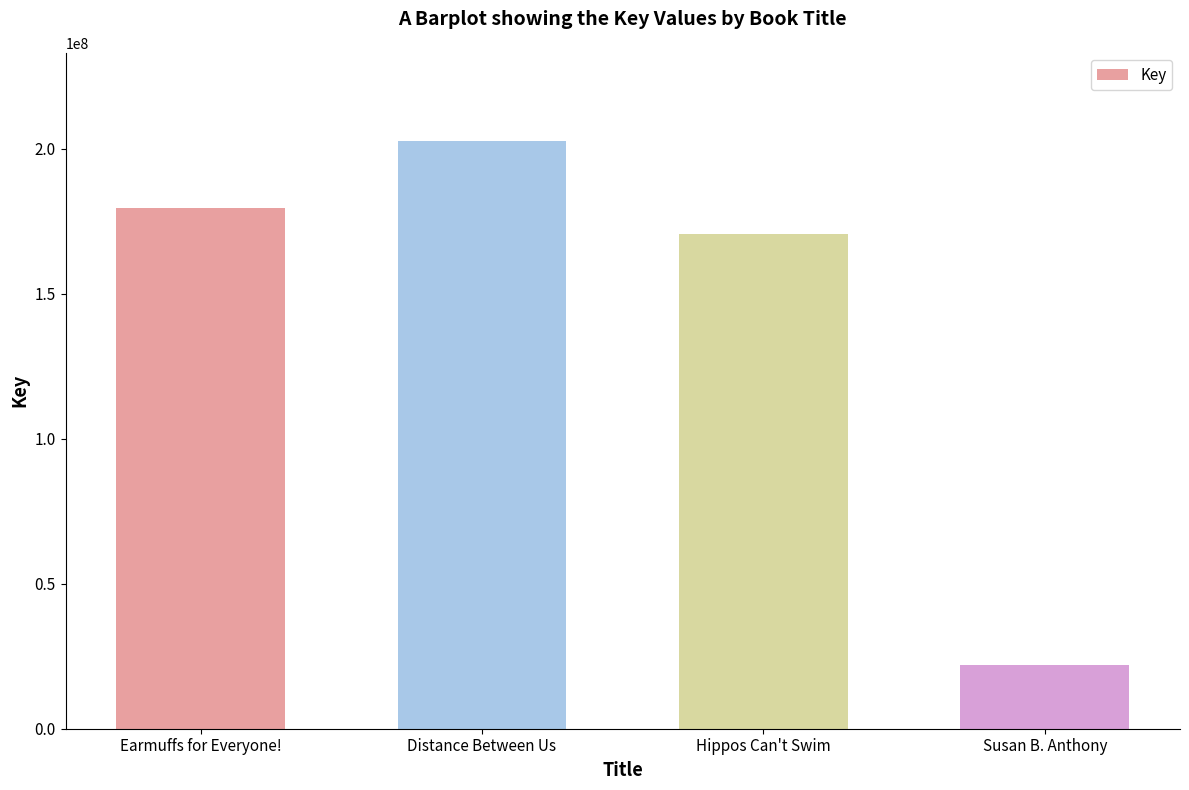

How many values are below 179446512?

2